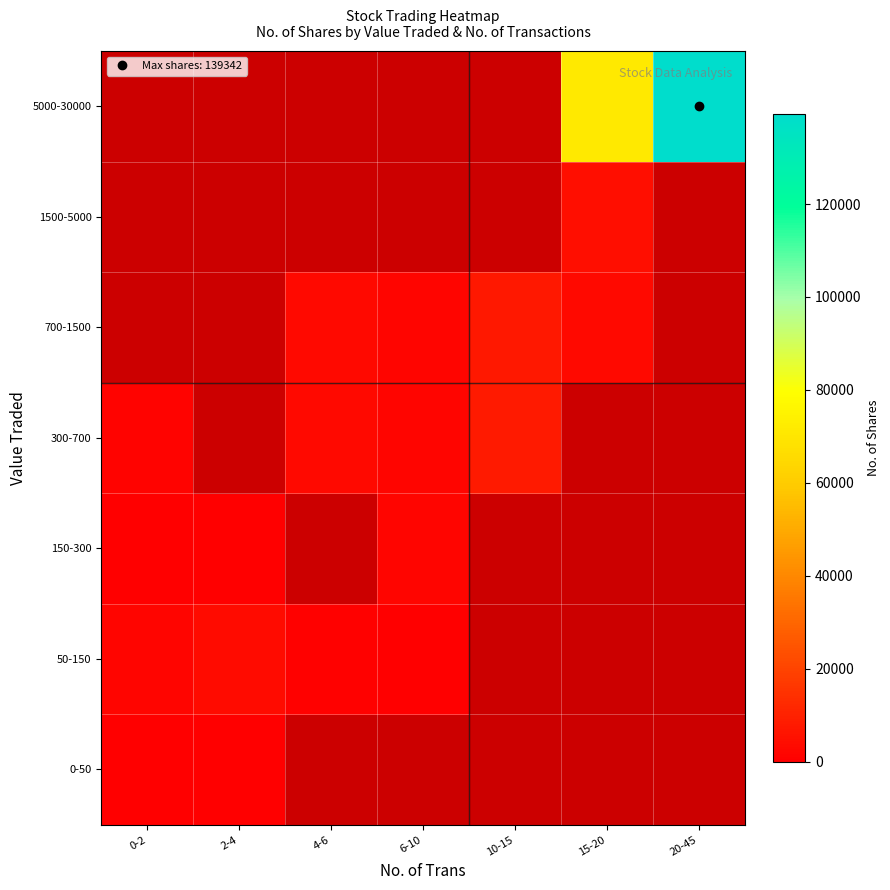

List the series in order of their overall mean, lowest first.

0-50, 50-150, 150-300, 300-700, 700-1500, 1500-5000, 5000-30000